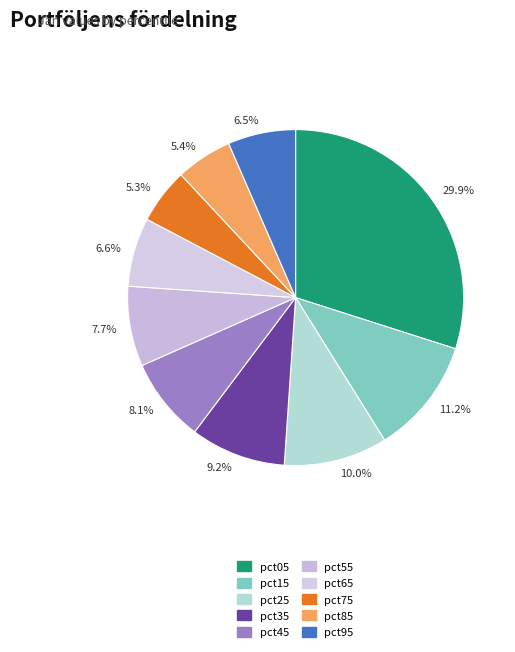

Is there any slice that represents more than half of the pie?

No